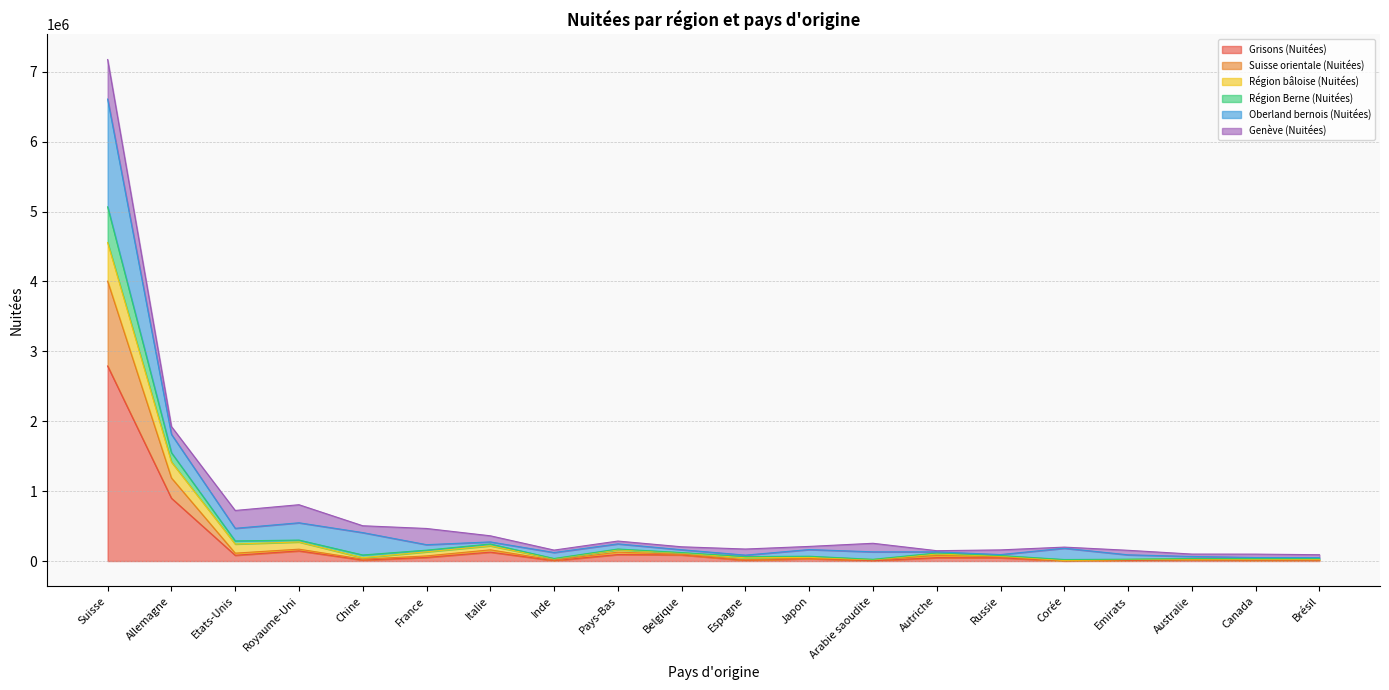

True or false: Grisons (Nuitées) has a value of 2790412 at Suisse.

True